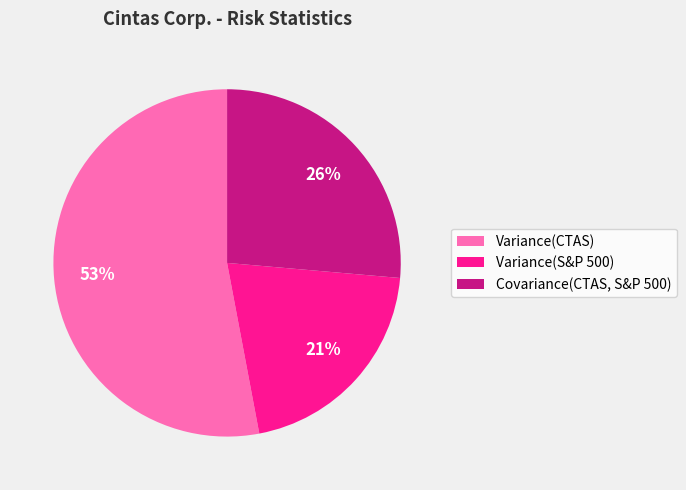

How many slices are in this pie chart?

3